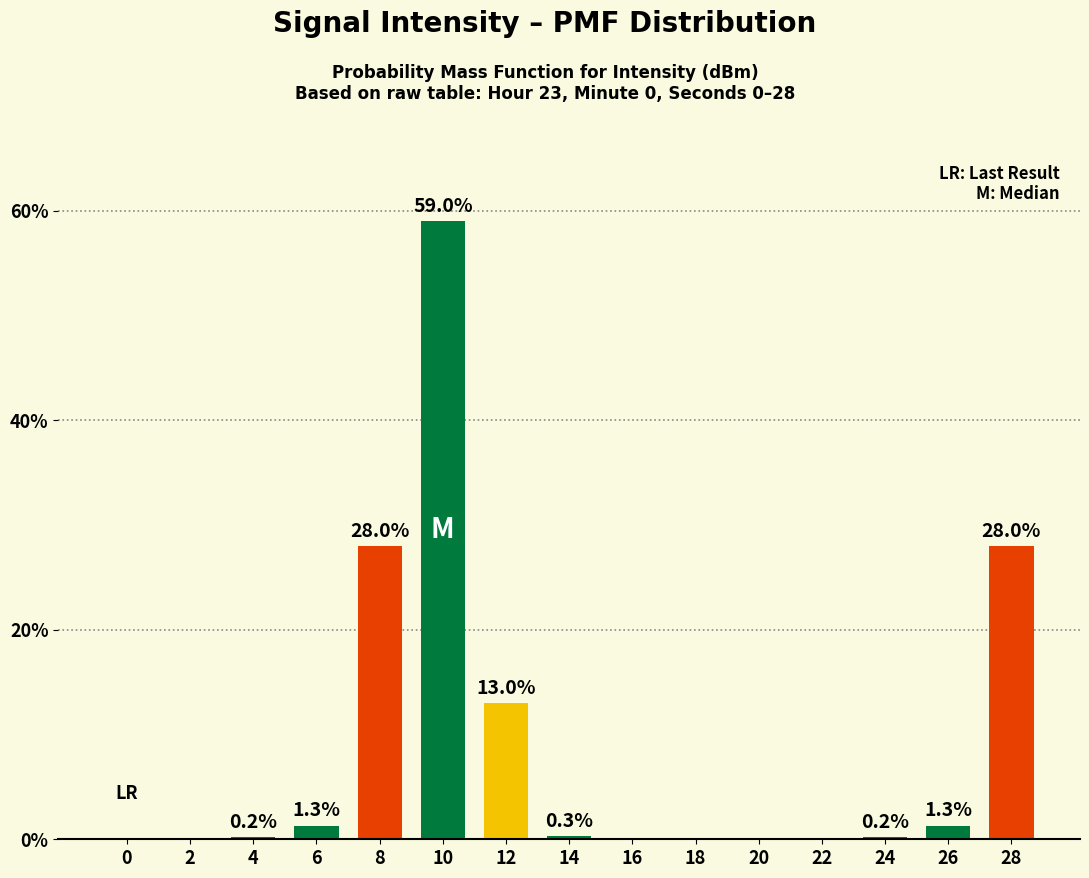

Which category has the highest value across all series?

10